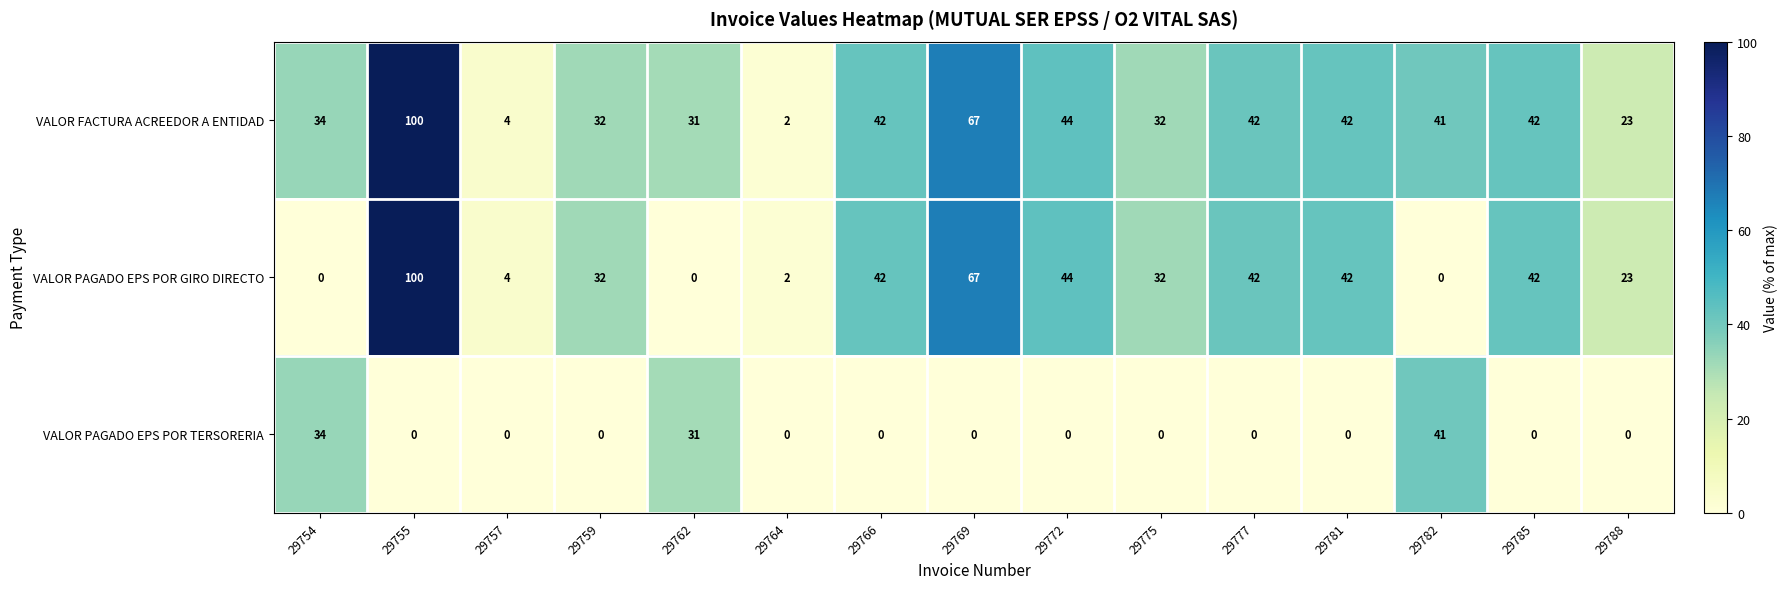

What is the total value across all series at 29762?

62